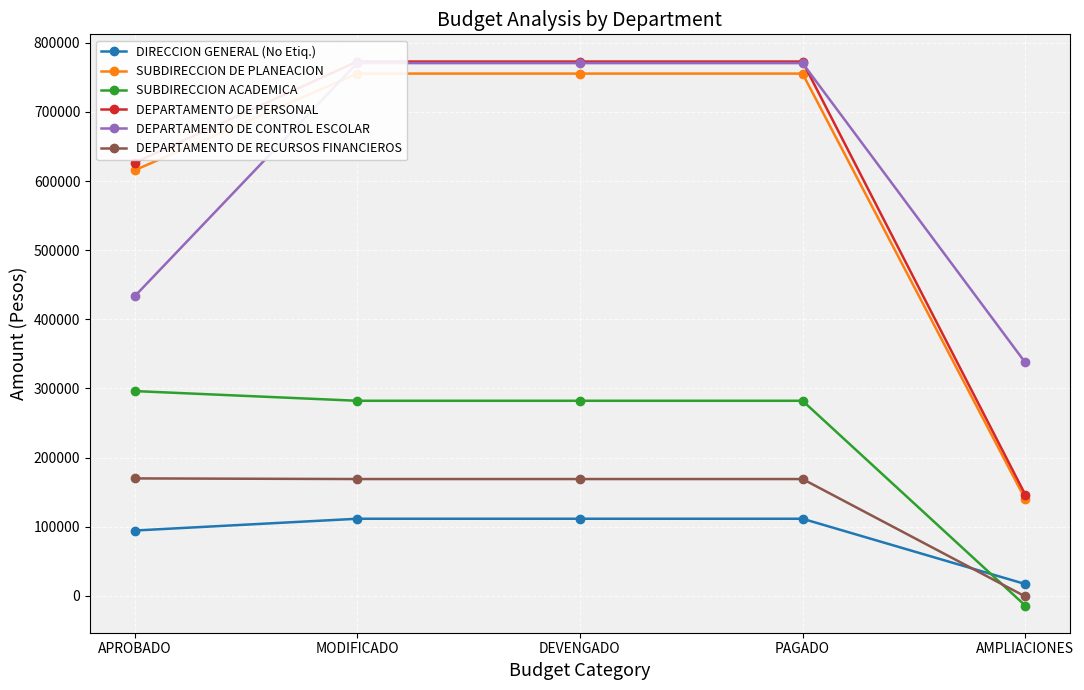

The value of SUBDIRECCION DE PLANEACION at DEVENGADO is 755503.9. True or false?

True